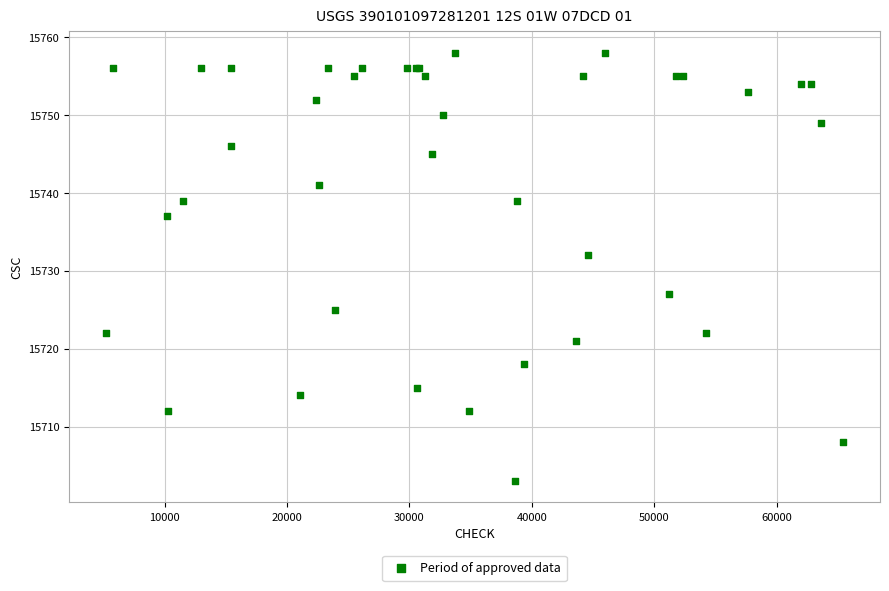

What Y value in the scatter plot is closest to 15730?

15732